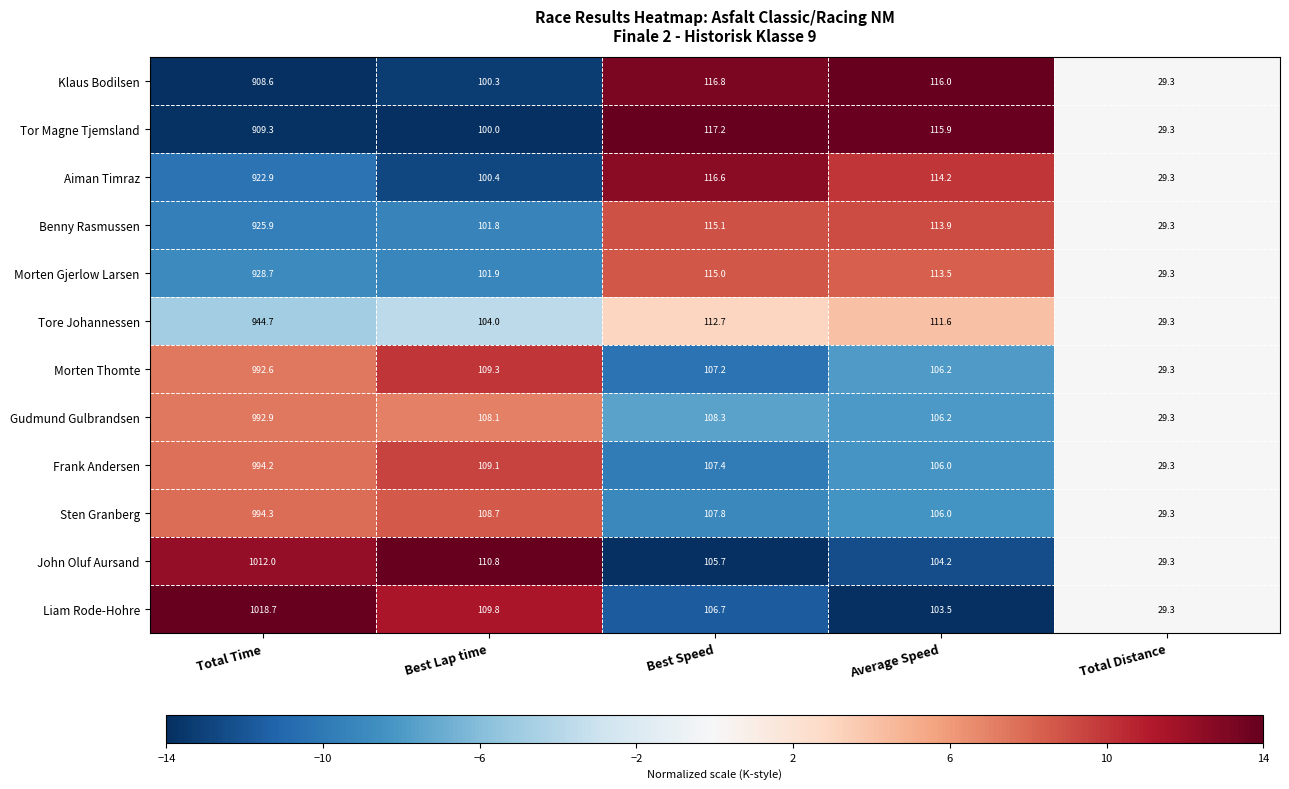

What is the highest value of the Frank Andersen series?

994.2